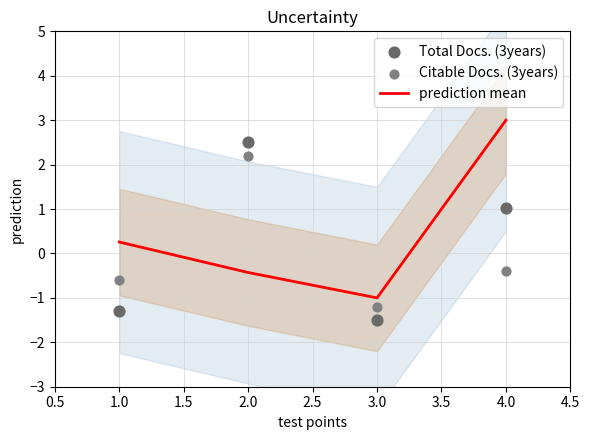

Which series contains the lowest Y value?

Total Docs. (3years)